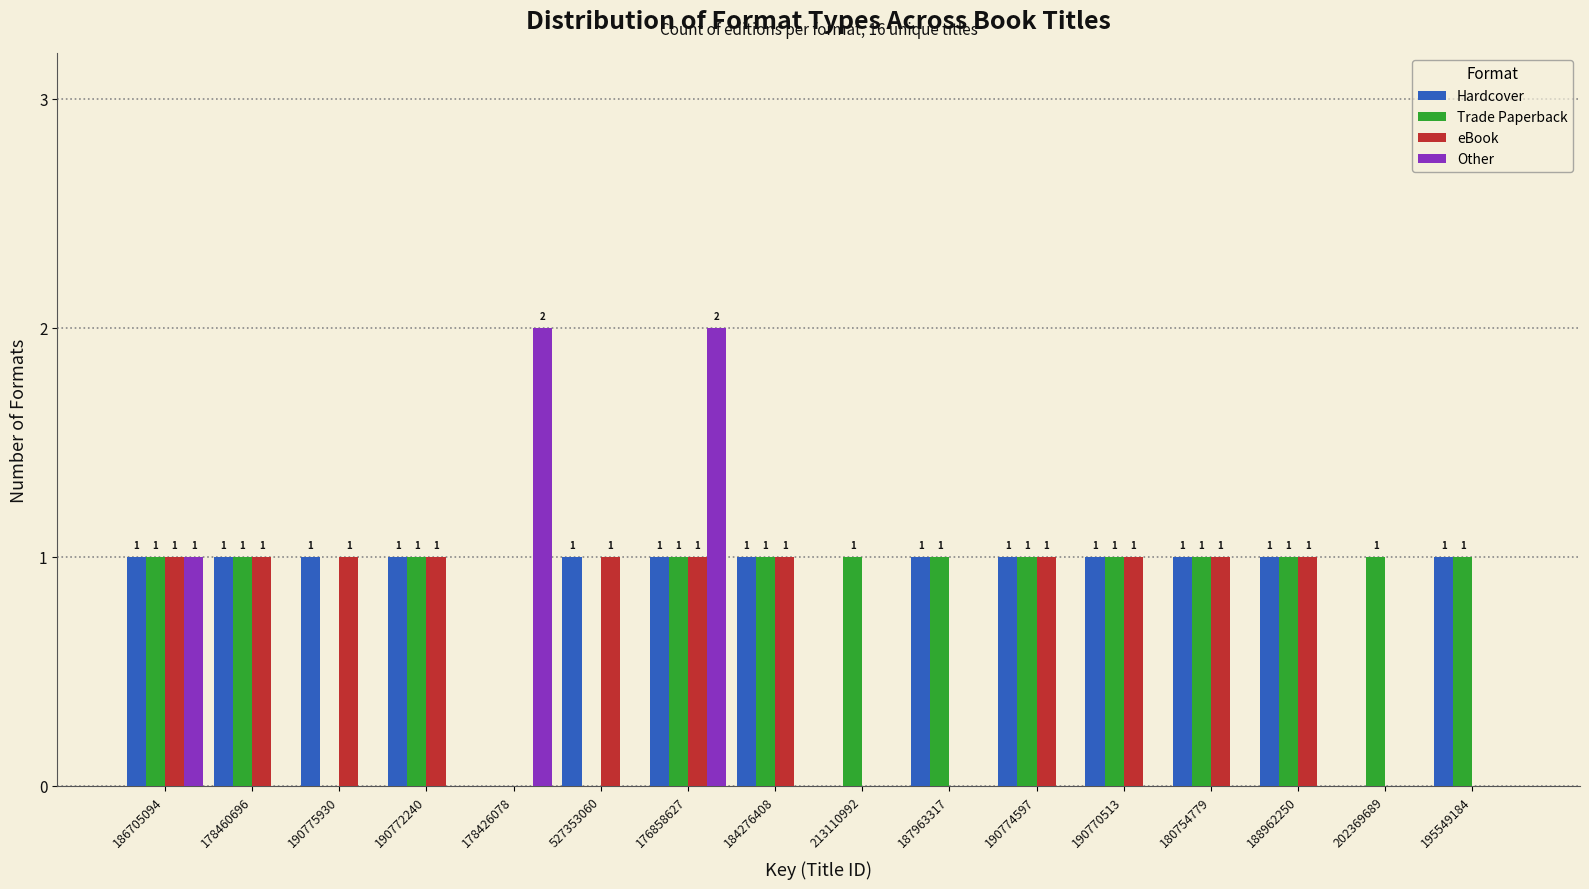

Reading right to left, list all the values displayed in this chart.

Hardcover: 195549184=1	202369689=0	188962250=1	180754779=1	190770513=1	190774597=1	187963317=1	213110992=0	184276408=1	176858627=1	527353060=1	178426078=0	190772240=1	190775930=1	178460696=1	186705094=1
Trade Paperback: 195549184=1	202369689=1	188962250=1	180754779=1	190770513=1	190774597=1	187963317=1	213110992=1	184276408=1	176858627=1	527353060=0	178426078=0	190772240=1	190775930=0	178460696=1	186705094=1
eBook: 195549184=0	202369689=0	188962250=1	180754779=1	190770513=1	190774597=1	187963317=0	213110992=0	184276408=1	176858627=1	527353060=1	178426078=0	190772240=1	190775930=1	178460696=1	186705094=1
Other: 195549184=0	202369689=0	188962250=0	180754779=0	190770513=0	190774597=0	187963317=0	213110992=0	184276408=0	176858627=2	527353060=0	178426078=2	190772240=0	190775930=0	178460696=0	186705094=1